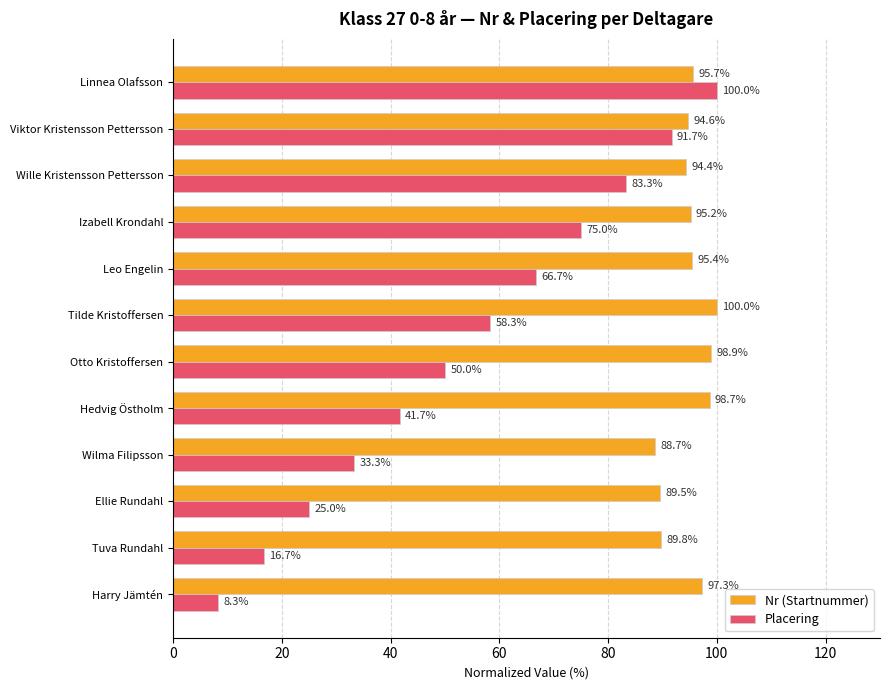

What is the average value of the Placering series?

54.2